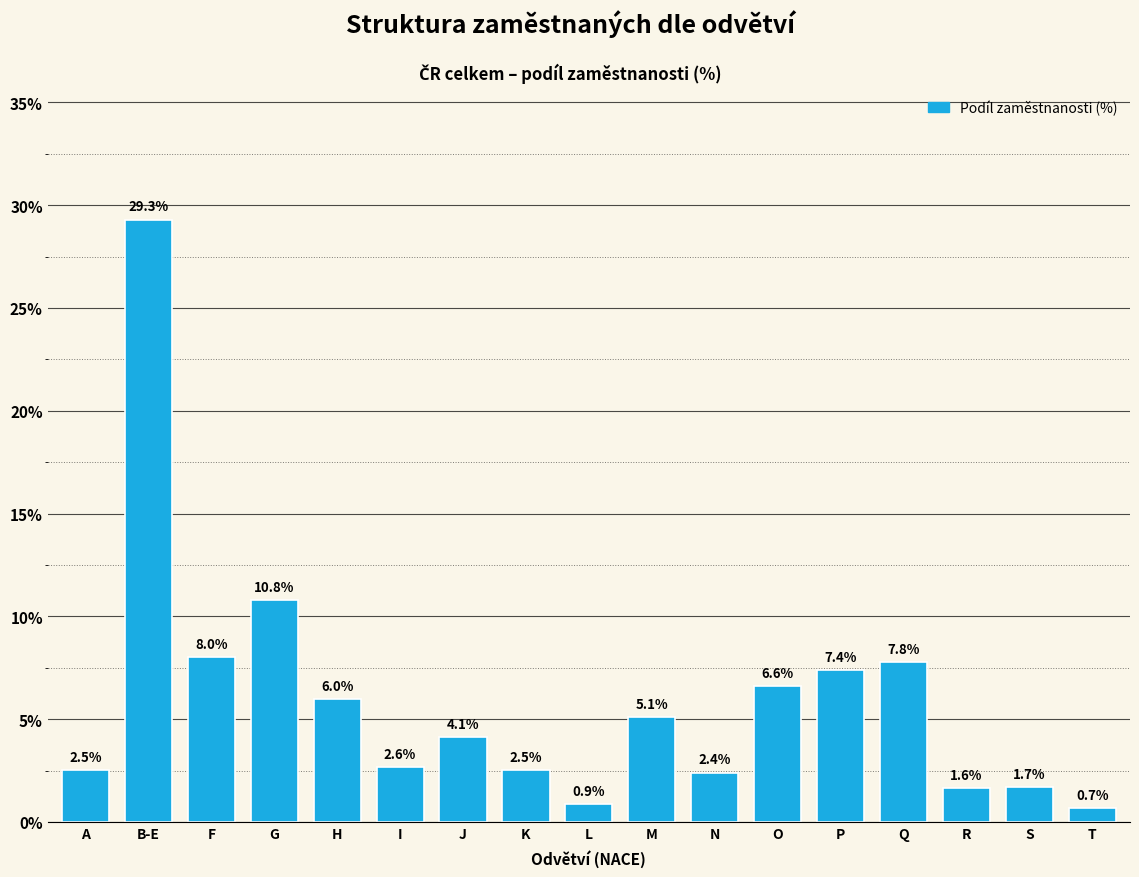

Which label corresponds to the smallest value in the chart?

T